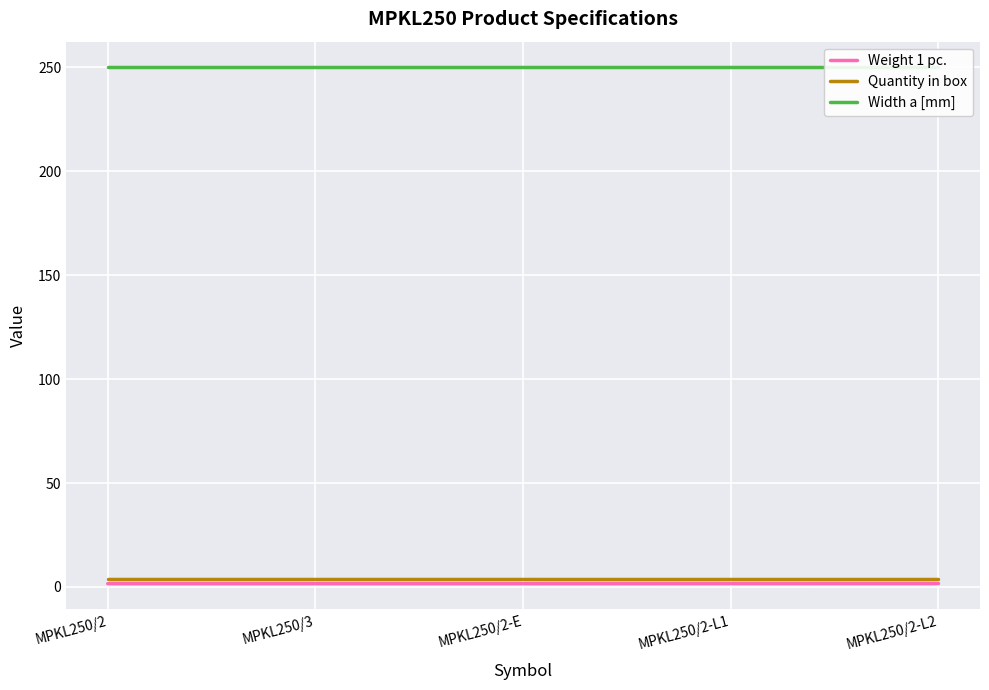

Reading left to right, what are all the values shown in this chart?

Weight 1 pc.: 1.6	1.6	1.6	1.6	1.6
Quantity in box: 4.0	4.0	4.0	4.0	4.0
Width a [mm]: 250.0	250.0	250.0	250.0	250.0